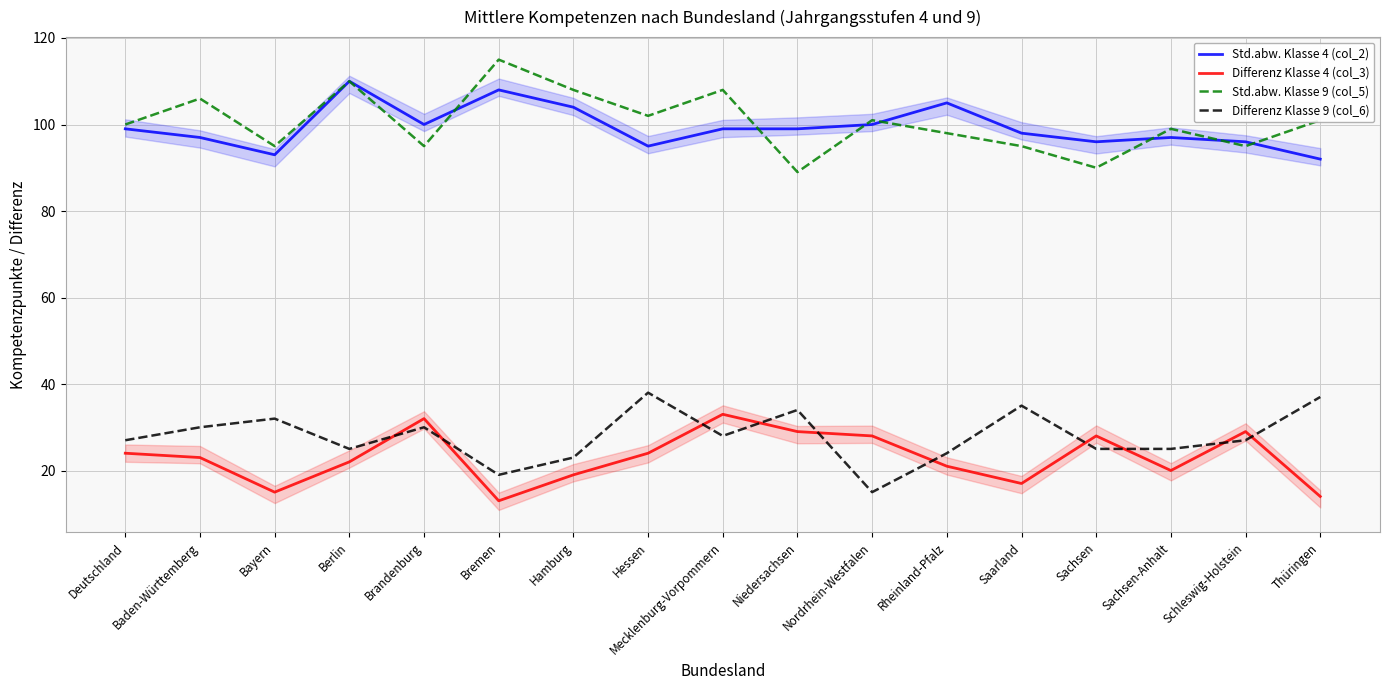

What is the total value across all series at Schleswig-Holstein?

247